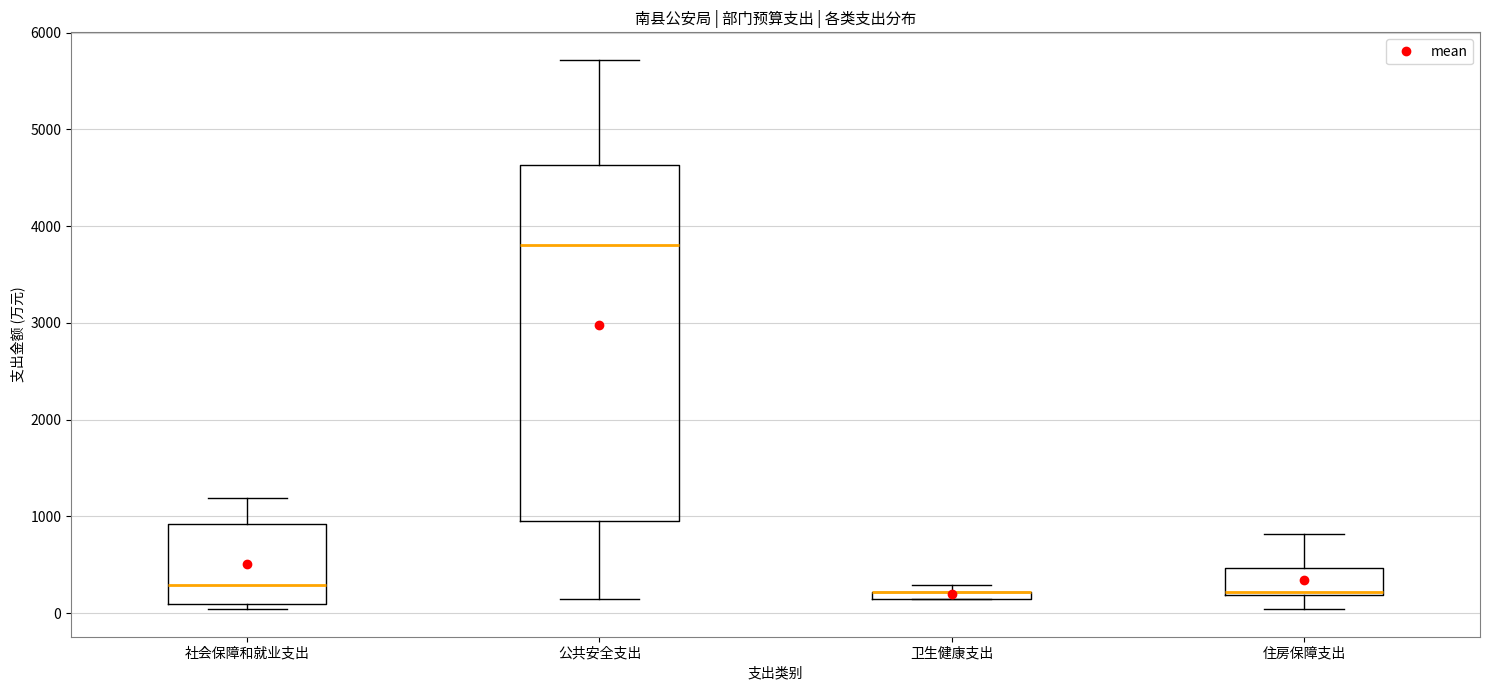

Comparing the boxes themselves (not the whiskers), which one is the tallest?

公共安全支出